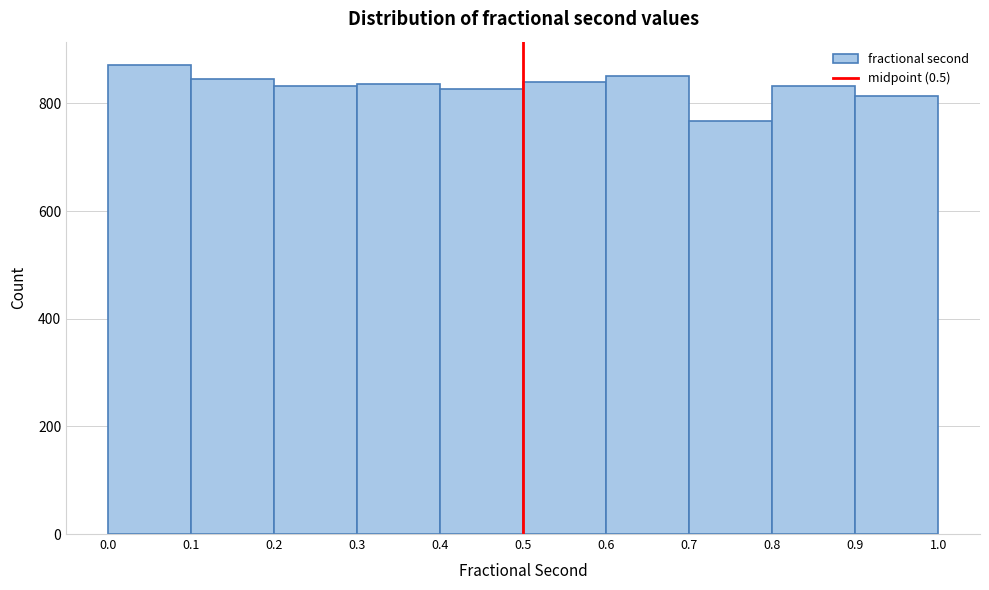

Reading left to right, transcribe this chart: for each bar, give the range it covers on the x-axis and its height. The values are not printed on the chart, so give them approximately, as read against the axis.

0.0 to 0.1: 880
0.1 to 0.2: 840
0.2 to 0.3: 840
0.3 to 0.4: 840
0.4 to 0.5: 820
0.5 to 0.6: 840
0.6 to 0.7: 860
0.7 to 0.8: 760
0.8 to 0.9: 840
0.9 to 1.0: 820